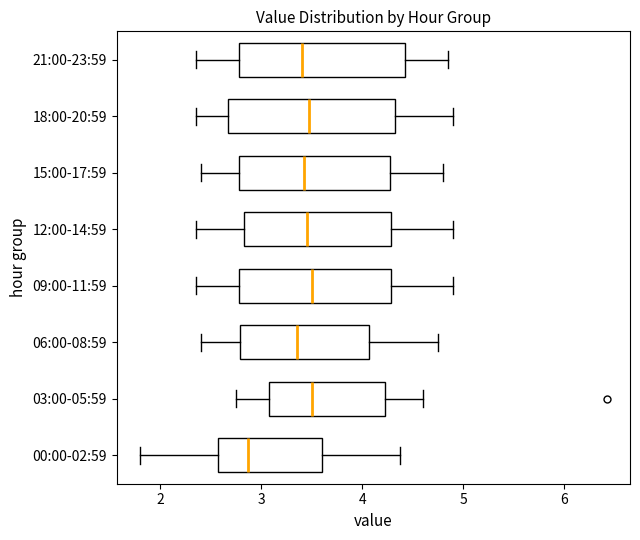

Reading bottom to top, transcribe this box plot: for each box, give where its median line is, the range the box spans, and where its two whiskers end, as read against the x-axis. The values are not printed on the chart, so give them approximately, as read against the axis.

00:00-02:59: median 2.9, box 2.6 to 3.6, whiskers 1.8 to 4.4
03:00-05:59: median 3.5, box 3.1 to 4.2, whiskers 2.8 to 4.6
06:00-08:59: median 3.4, box 2.8 to 4.1, whiskers 2.4 to 4.8
09:00-11:59: median 3.5, box 2.8 to 4.3, whiskers 2.4 to 4.9
12:00-14:59: median 3.5, box 2.8 to 4.3, whiskers 2.4 to 4.9
15:00-17:59: median 3.4, box 2.8 to 4.3, whiskers 2.4 to 4.8
18:00-20:59: median 3.5, box 2.7 to 4.3, whiskers 2.4 to 4.9
21:00-23:59: median 3.4, box 2.8 to 4.4, whiskers 2.4 to 4.9